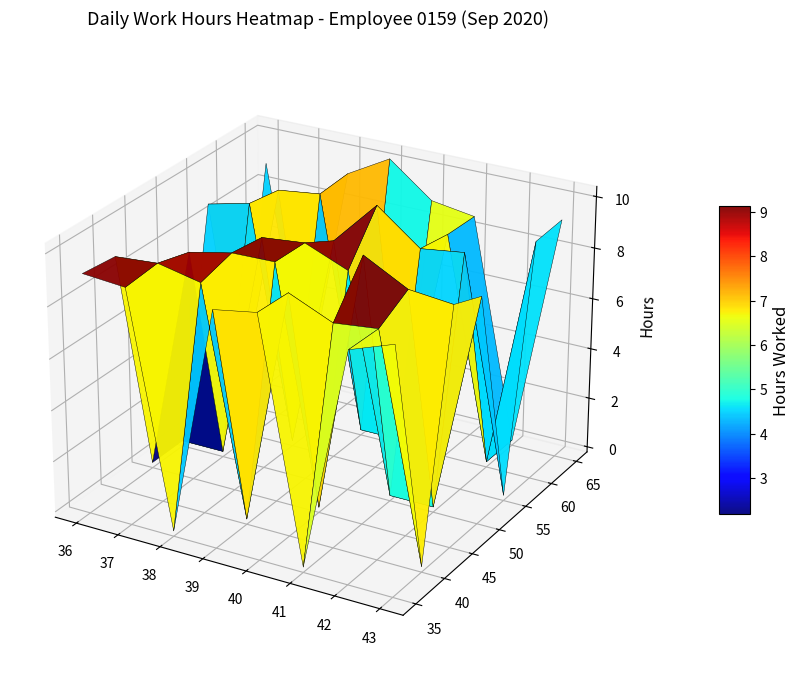

At which category is the sum across all series the highest?

26